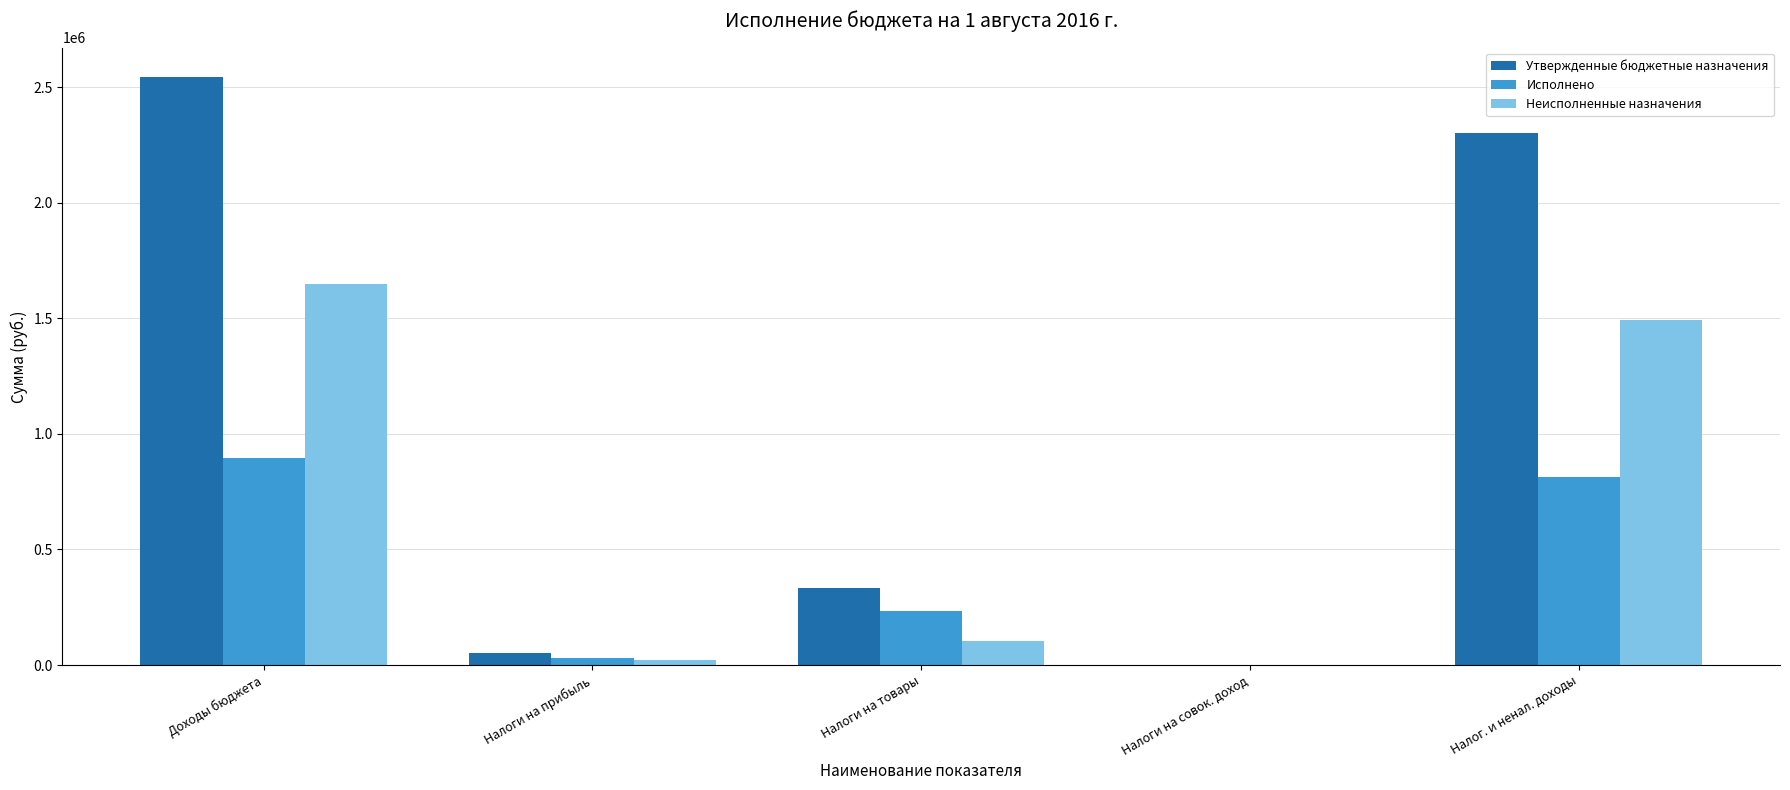

How many groups of bars are there?

5